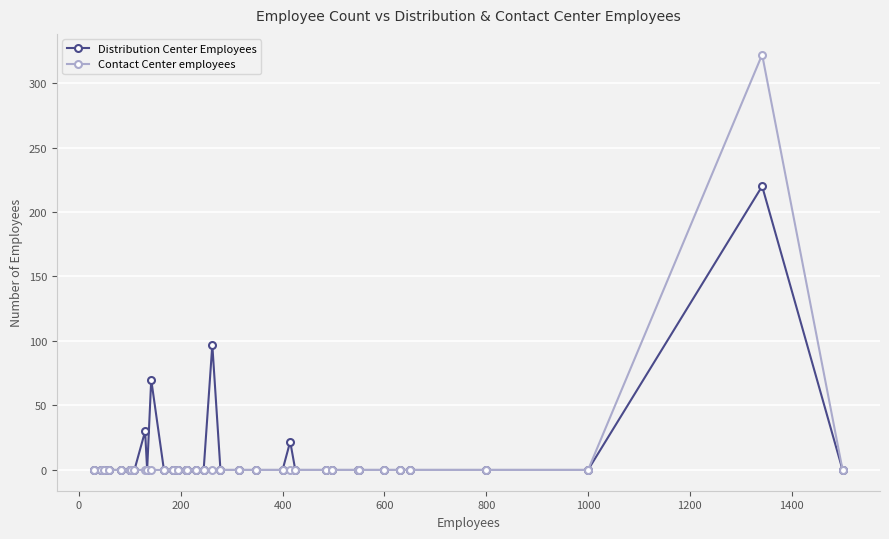

How many data points does each series have?

37